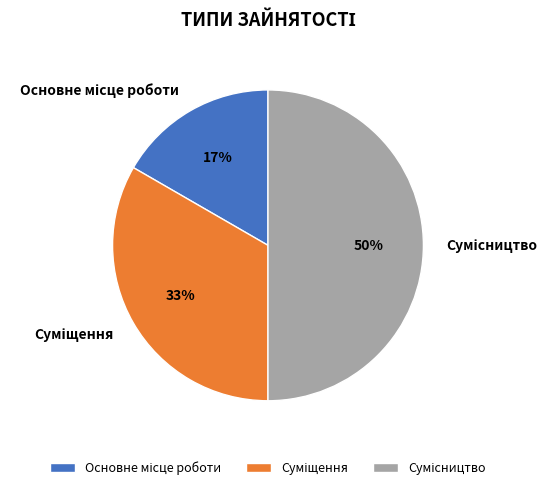

To the nearest percent, what is the average slice percentage?

33%